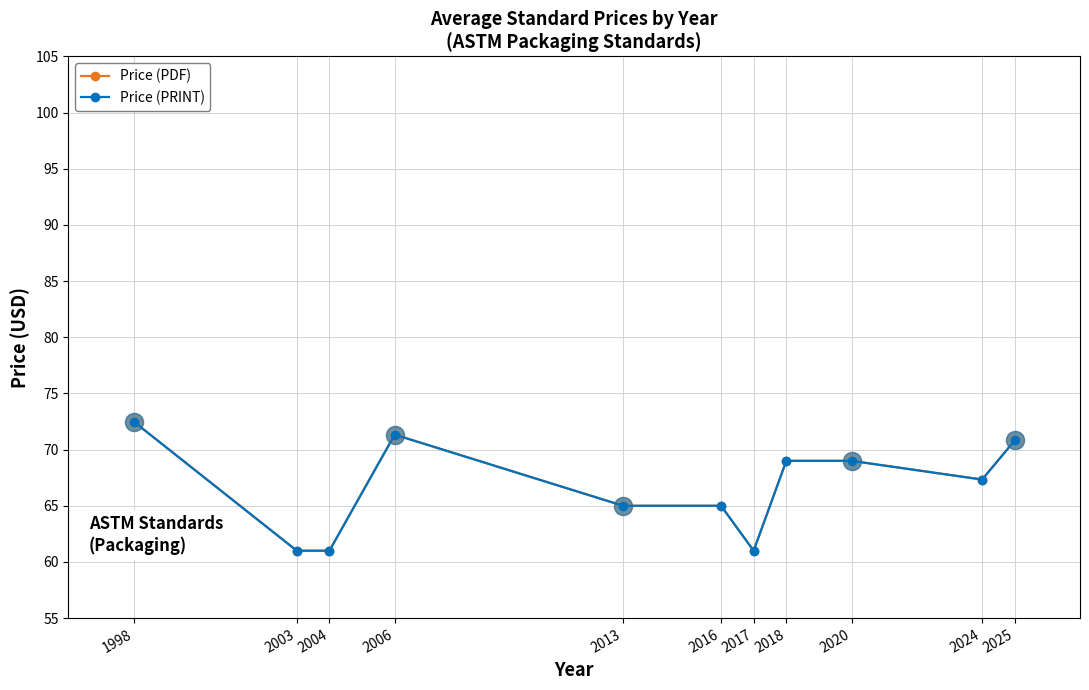

Is this an area chart (filled region under the line)?

No